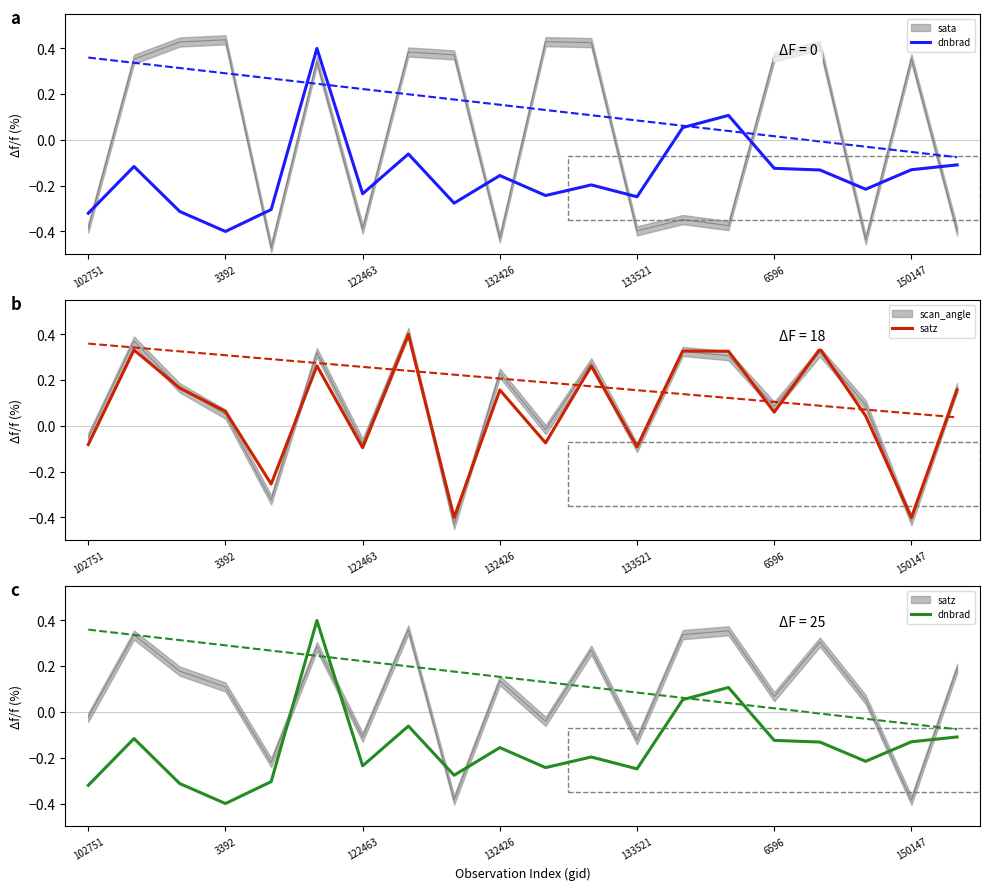

True or false: satz has a value of -0.1 at 102751.

False